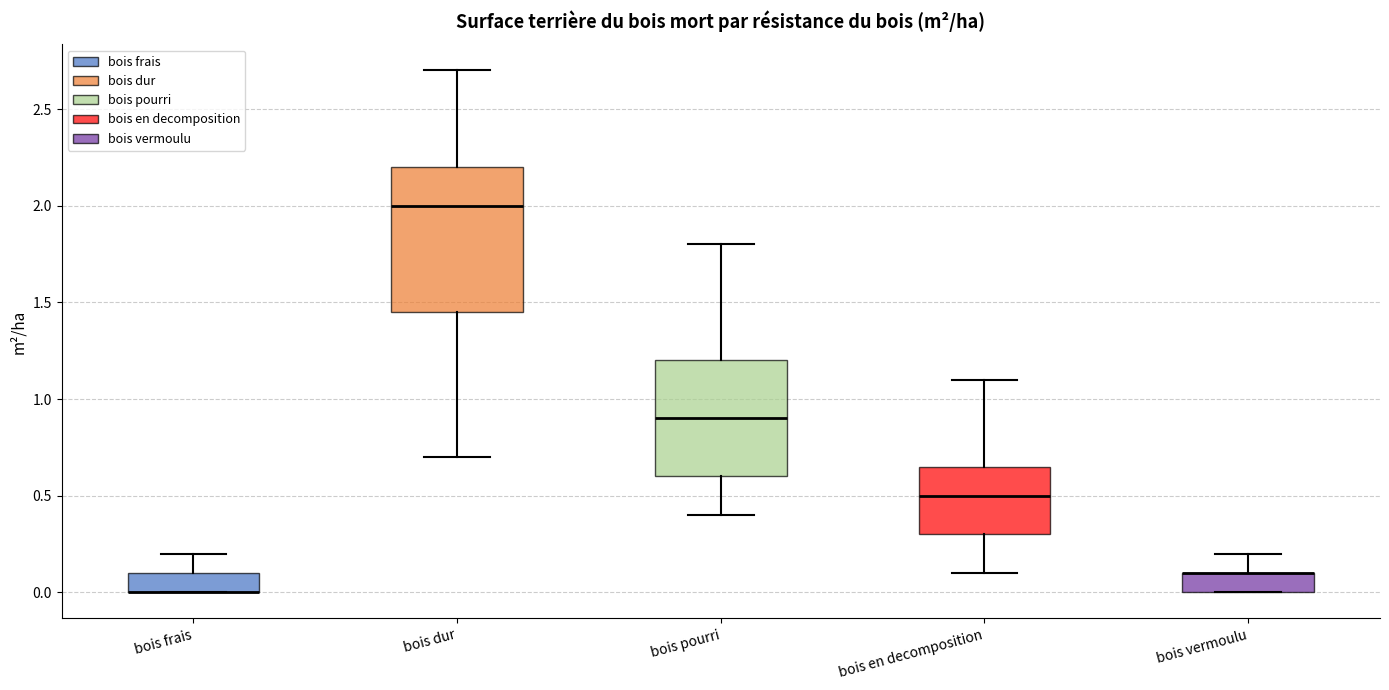

Reading left to right, transcribe this box plot: for each box, give where its median line is, the range the box spans, and where its two whiskers end, as read against the y-axis. The values are not printed on the chart, so give them approximately, as read against the axis.

bois frais: median 0.00 (drawn on the box's lower edge), box 0.00 to 0.10, whiskers 0.00 to 0.20
bois dur: median 2.00, box 1.45 to 2.20, whiskers 0.70 to 2.70
bois pourri: median 0.90, box 0.60 to 1.20, whiskers 0.40 to 1.80
bois en decomposition: median 0.50, box 0.30 to 0.65, whiskers 0.10 to 1.10
bois vermoulu: median 0.10 (drawn on the box's upper edge), box 0.00 to 0.10, whiskers 0.00 to 0.20